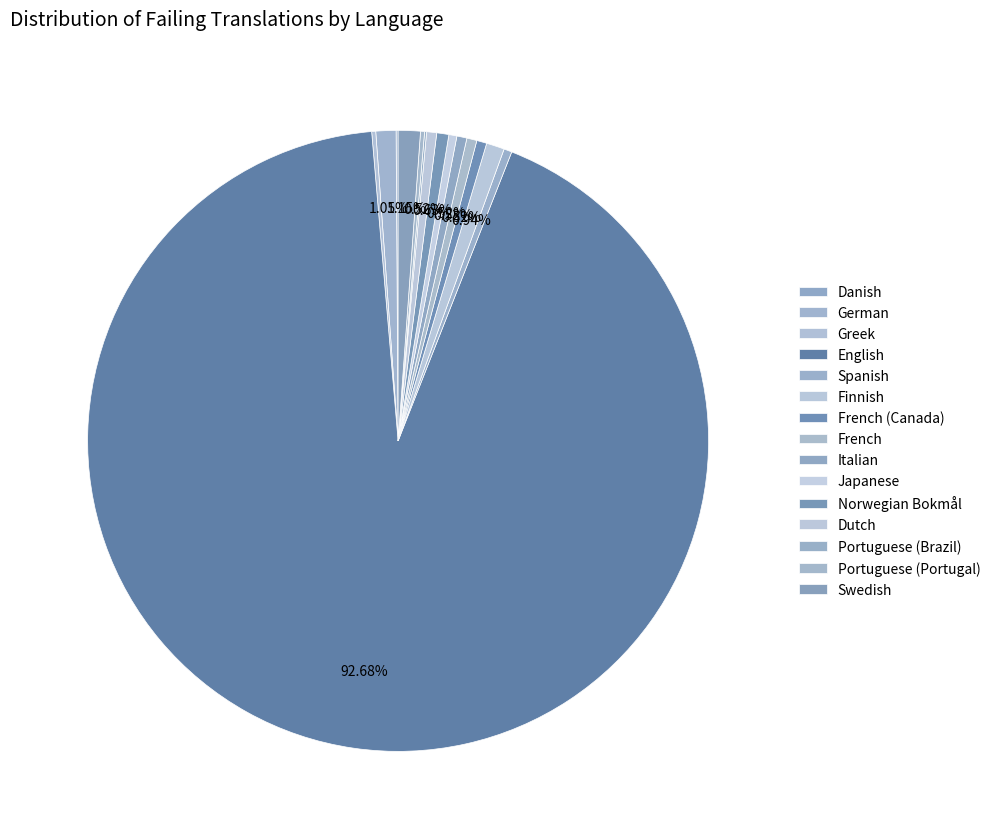

To the nearest percent, what is the difference between the largest and smallest slice percentages?

93%